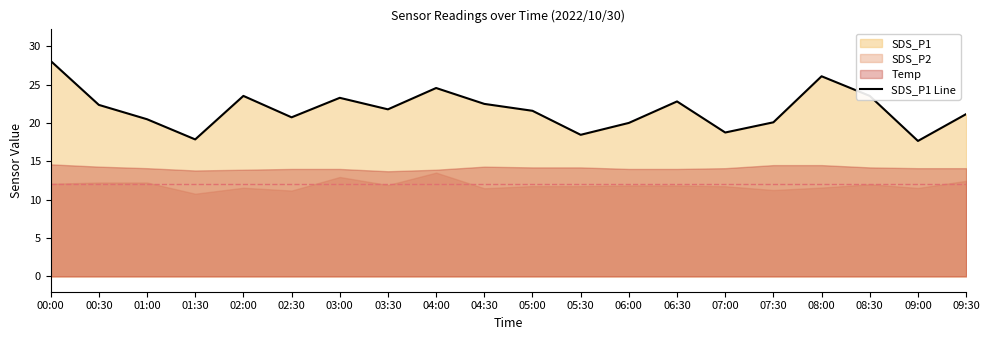

Where is the first local maximum?

02:00